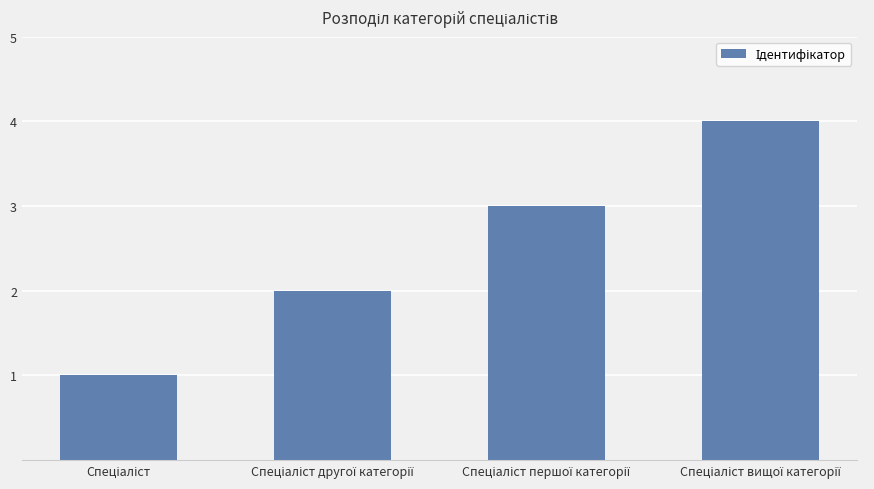

Reading right to left, transcribe all the data shown in this chart.

4	3	2	1